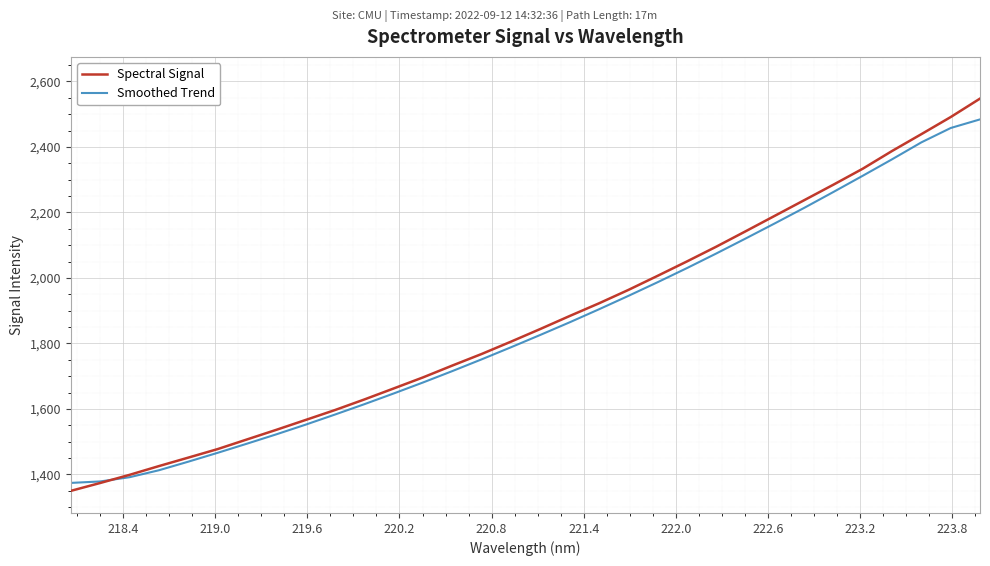

What is the maximum value for Spectral Signal?

2547.5